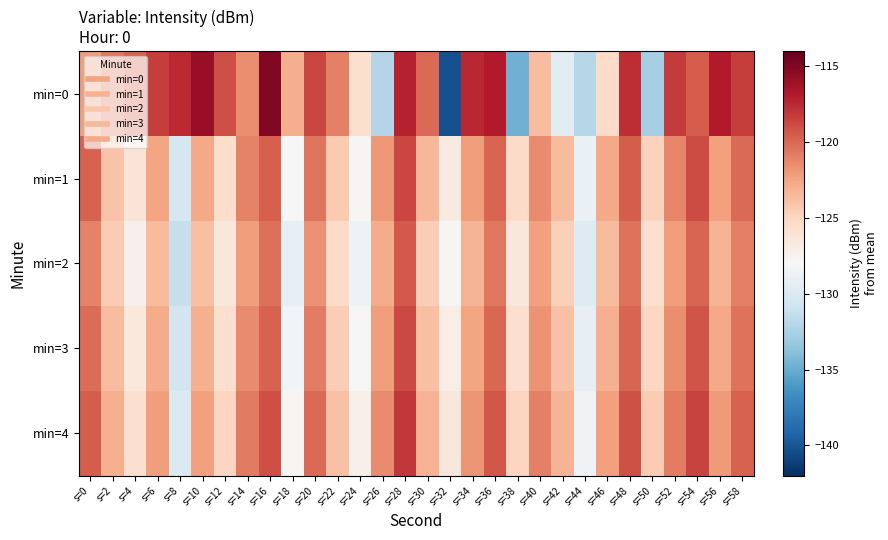

What is the total value across all series at s=14?

-606.7